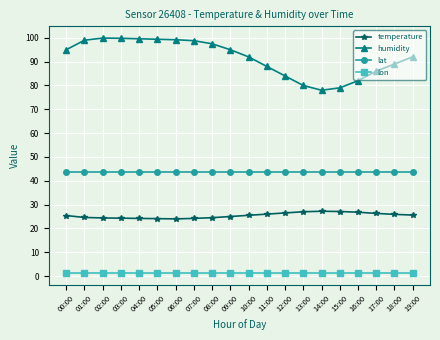

What is the sum of the lat values at 15:00 and 11:00?

87.2